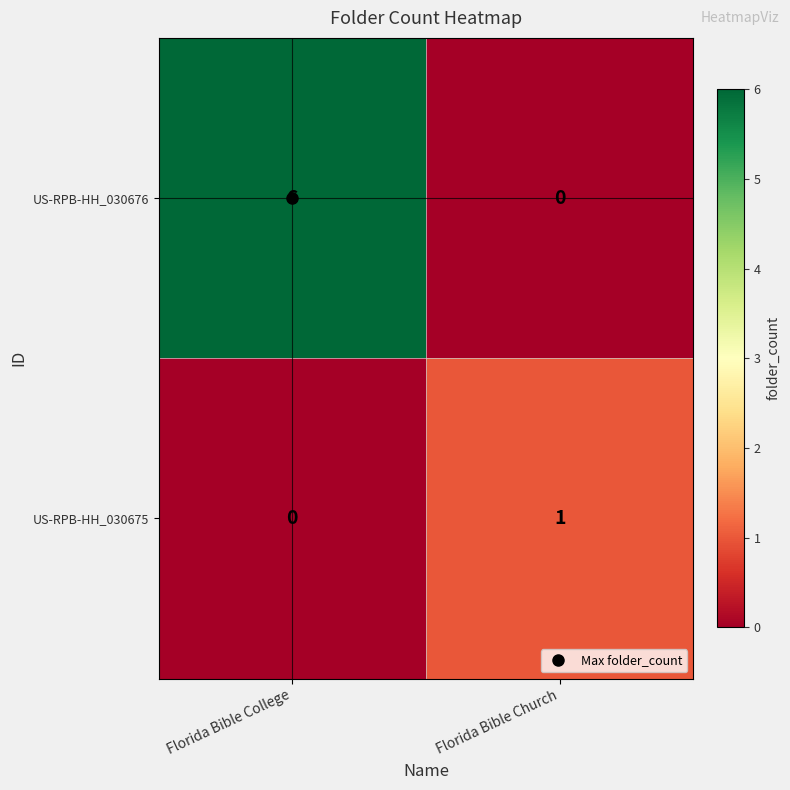

Rank the series by their average value, from highest to lowest.

US-RPB-HH_030676, US-RPB-HH_030675